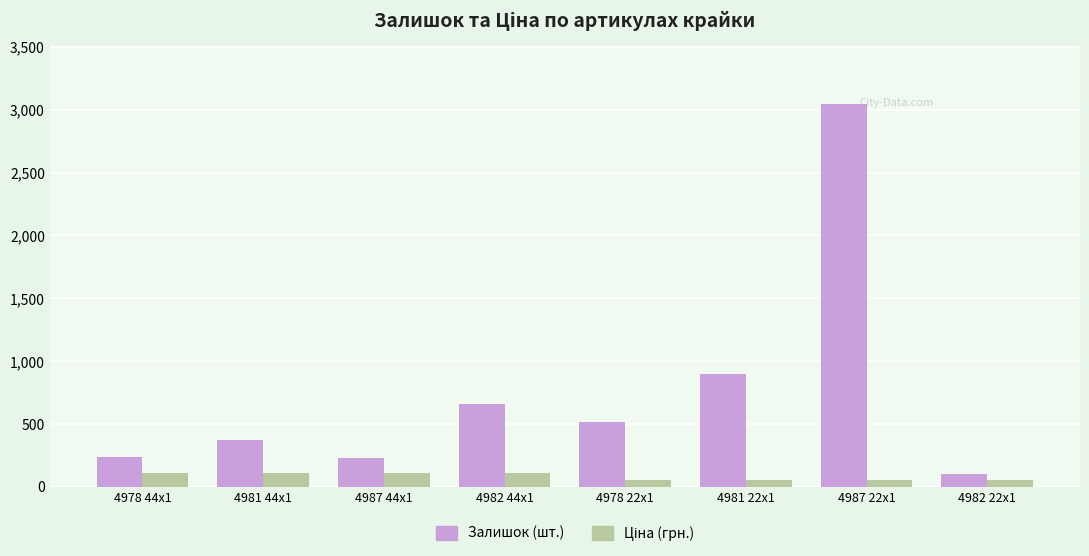

What is the greatest value displayed?

3048.0